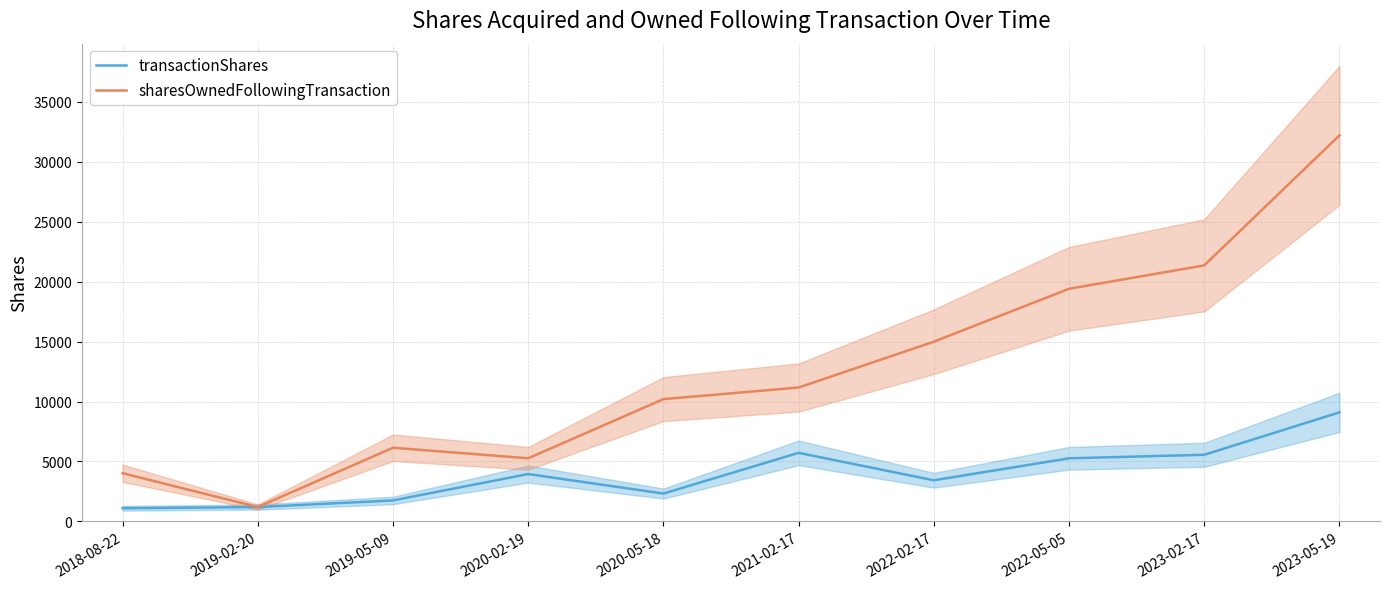

List the series in order of their peak value, highest first.

sharesOwnedFollowingTransaction, transactionShares